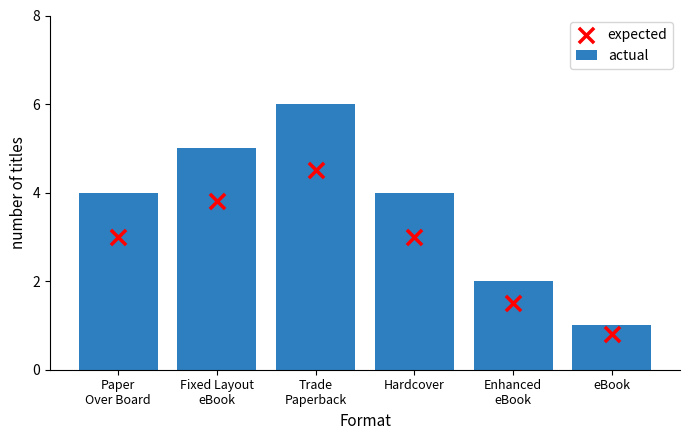

What is the total value across all series at Enhanced
eBook?

3.5